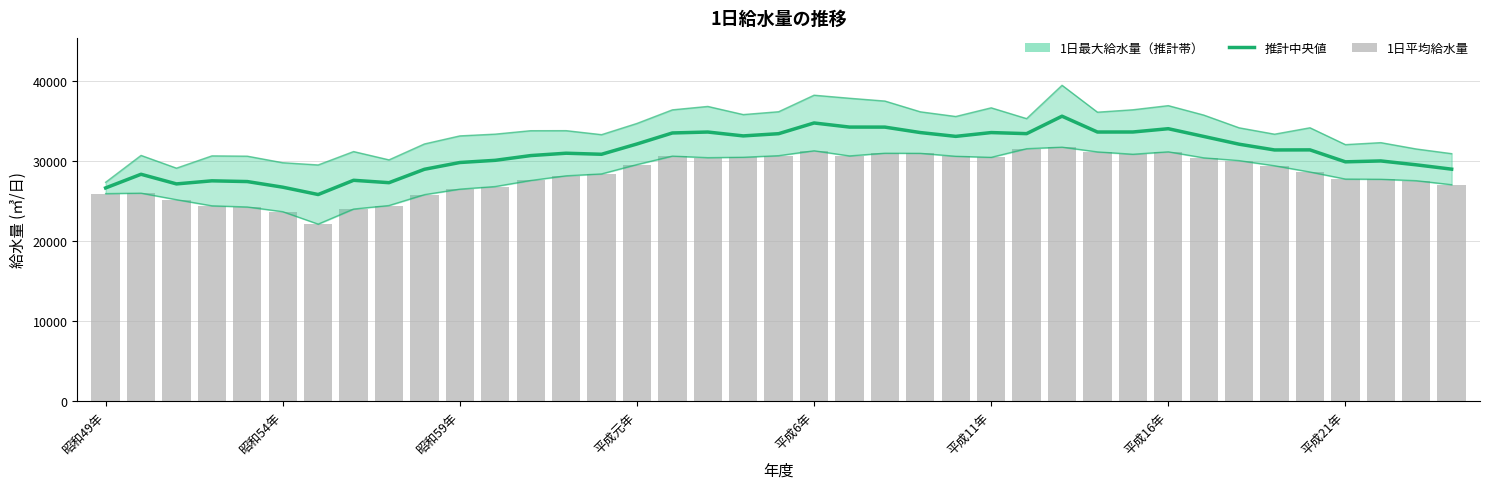

Reading left to right, what are all the values shown in this chart?

1日最大給水量（推計）: 26659.0	28368.5	27163.0	27548.0	27456.5	26753.5	25835.5	27615.0	27316.5	28991.0	29839.5	30113.0	30706.0	31001.5	30869.5	32155.5	33534.5	33651.0	33166.5	33444.0	34783.5	34270.5	34265.0	33584.5	33108.0	33584.0	33449.0	35630.0	33651.0	33655.0	34066.0	33099.5	32128.5	31408.5	31419.0	29924.0	30035.5	29550.0	29006.0
1日平均給水量: 25950.0	26008.0	25192.0	24426.0	24280.0	23692.0	22136.0	24020.0	24462.0	25821.0	26510.0	26837.0	27593.0	28178.0	28416.0	29583.0	30642.0	30448.0	30498.0	30696.0	31309.0	30665.0	31003.0	30988.0	30620.0	30487.0	31568.0	31761.0	31167.0	30875.0	31179.0	30425.0	30077.0	29434.0	28654.0	27771.0	27746.0	27567.0	27064.0